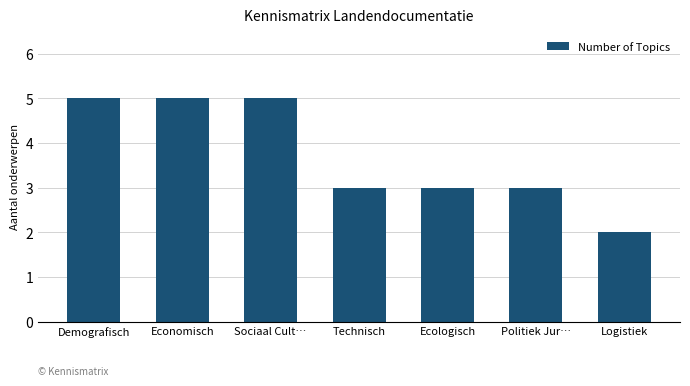

Does the chart contain stacked bars?

No